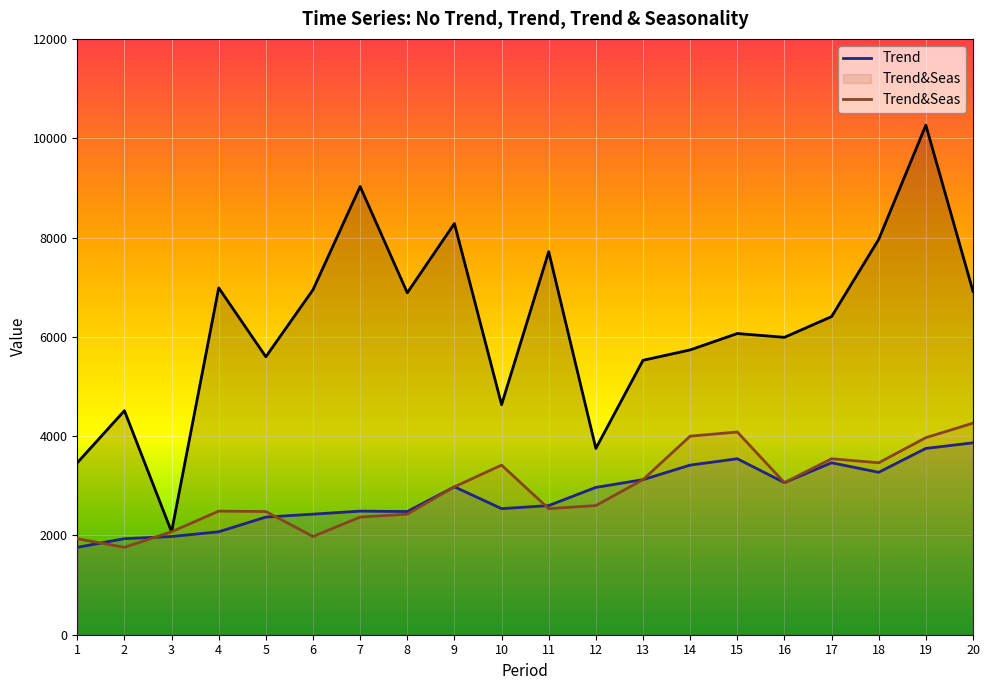

True or false: Trend&Seas and No Trend cross at least once.

False